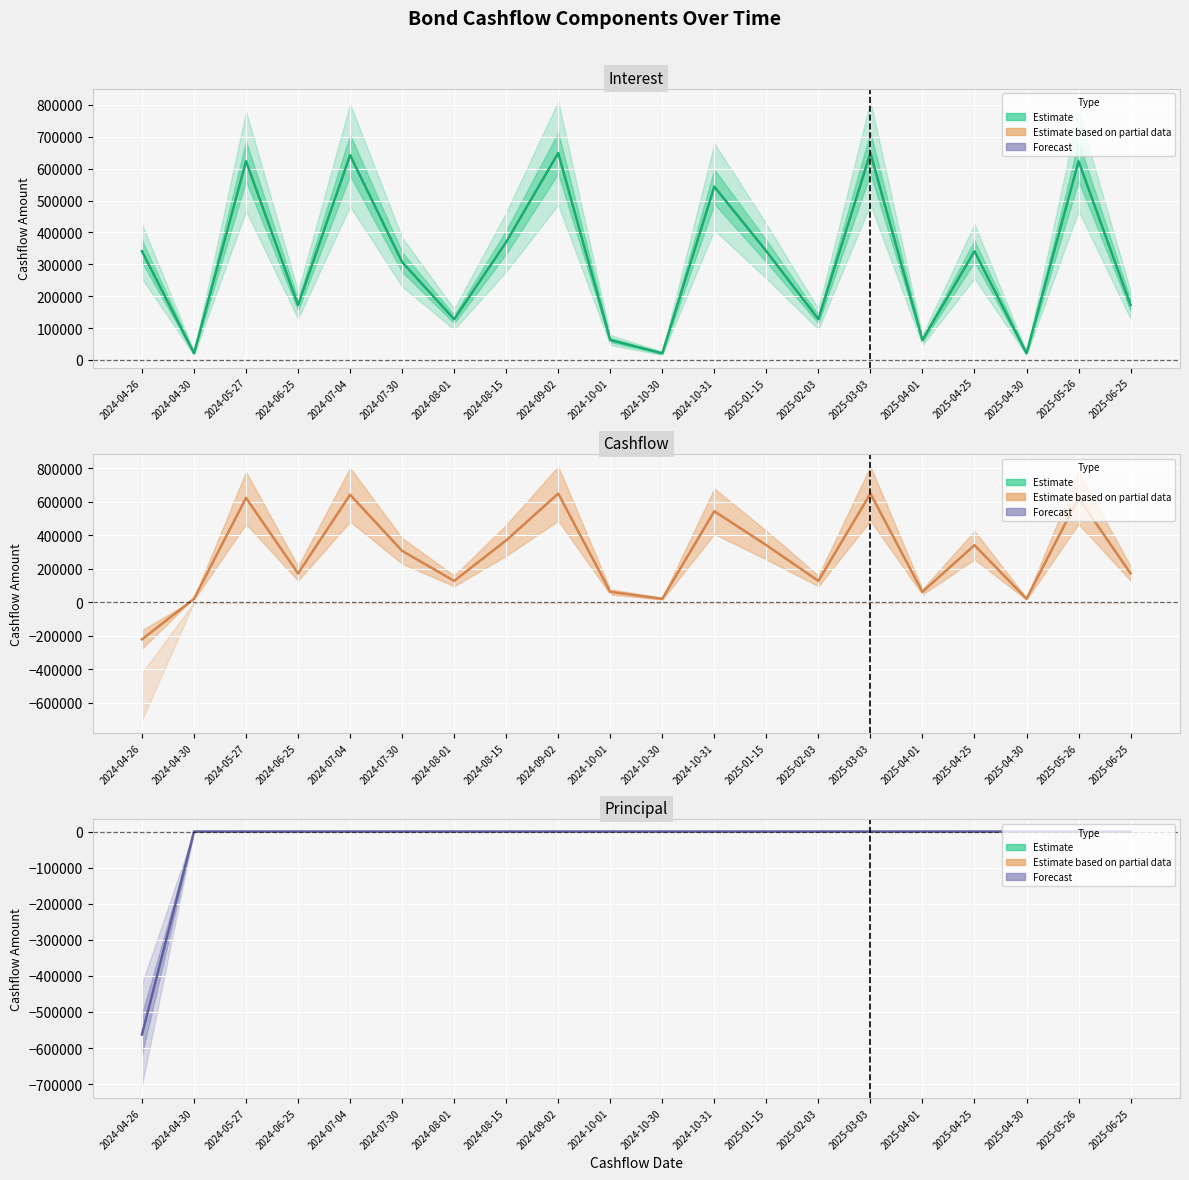

What is the approximate value of Cashflow at 2025-06-25?

172225.2